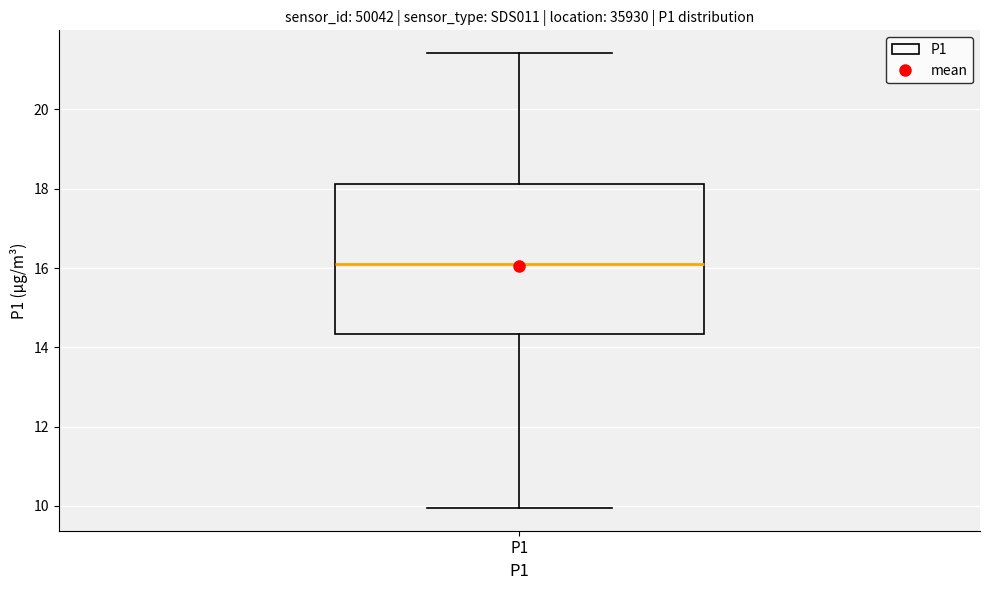

Where does the upper whisker of the box for P1 end on the y-axis? The values are not printed on the chart, so give them approximately, as read against the axis.

21.4